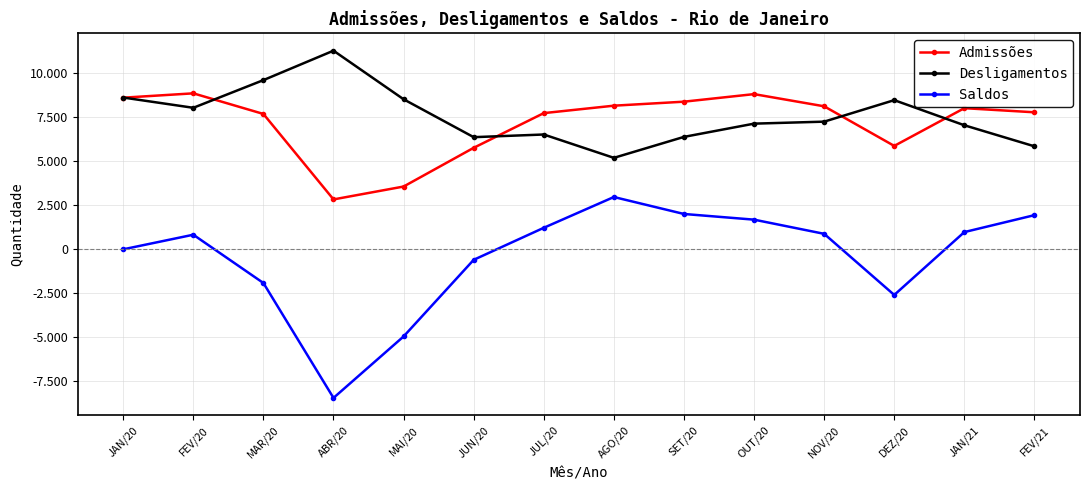

How many series are shown in this chart?

3